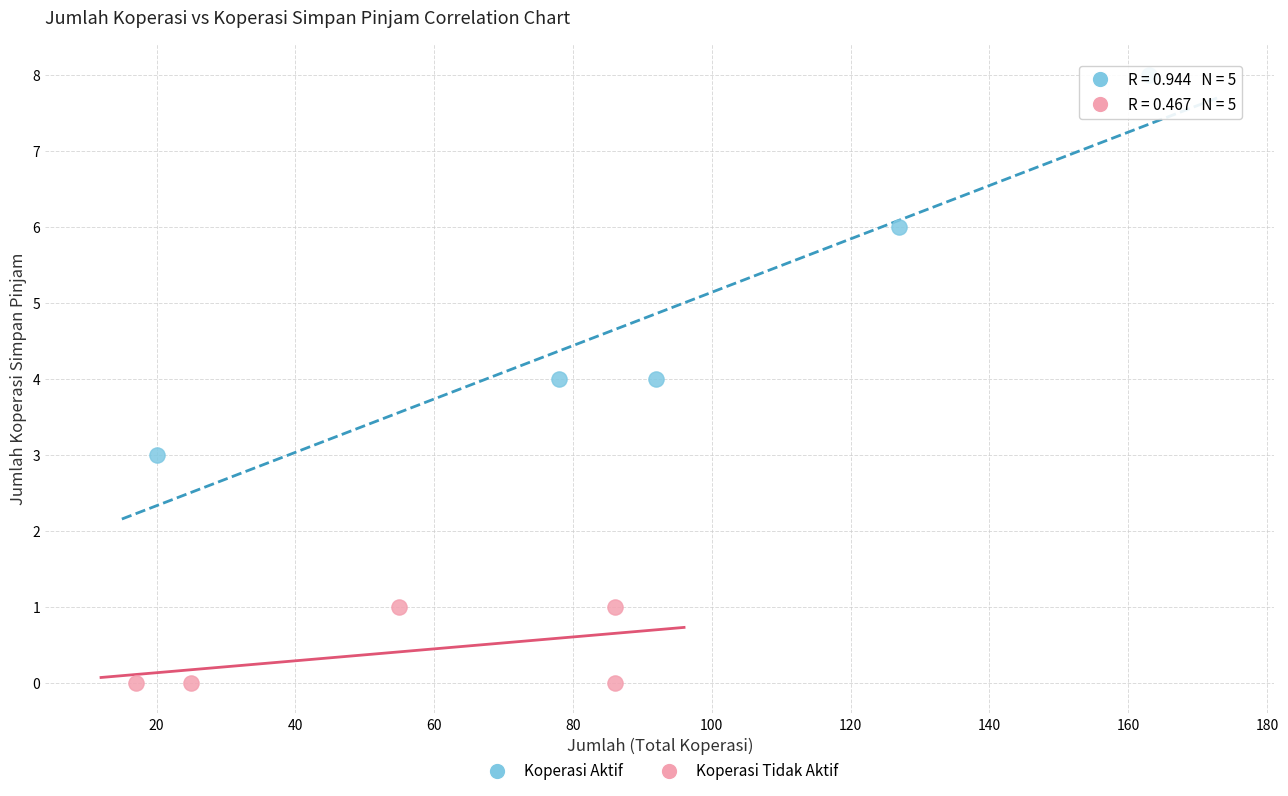

Which series has the largest Y range (max minus min)?

Koperasi Aktif